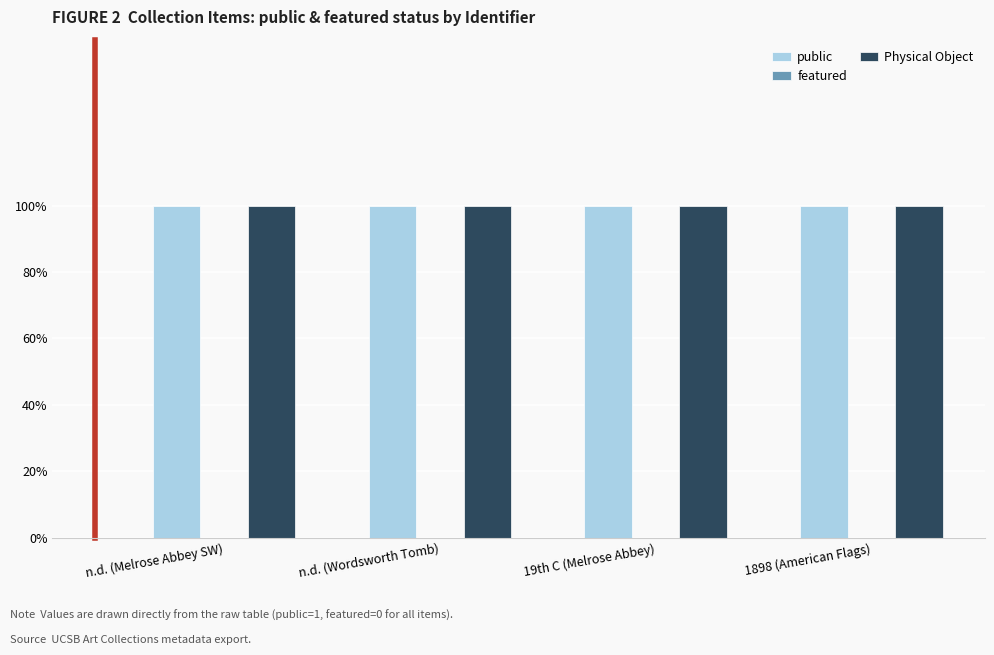

How many data points does each series have?

4